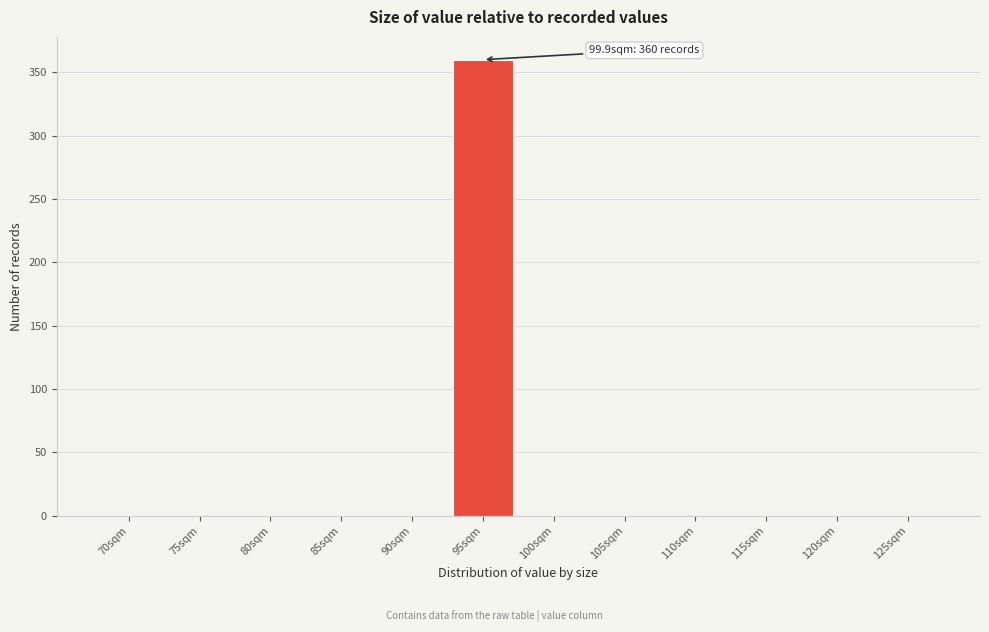

Reading right to left, what are all the values shown in this chart?

125sqm=0	120sqm=0	115sqm=0	110sqm=0	105sqm=0	100sqm=0	95sqm=360	90sqm=0	85sqm=0	80sqm=0	75sqm=0	70sqm=0